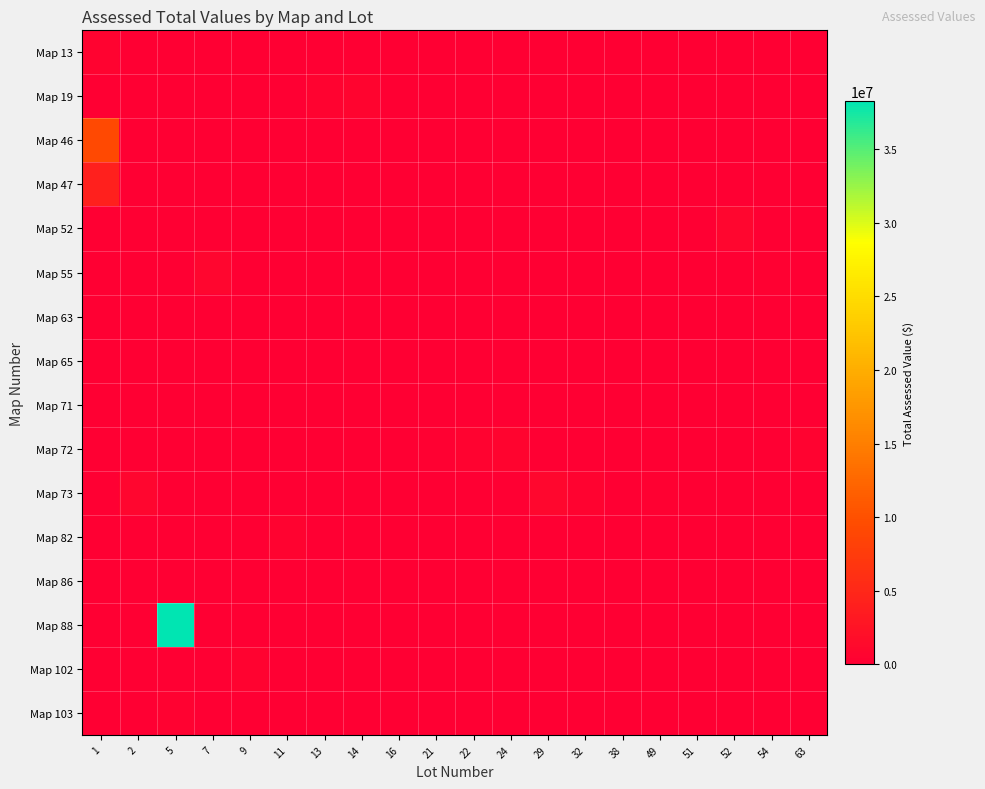

Which category has the highest value across all series?

5